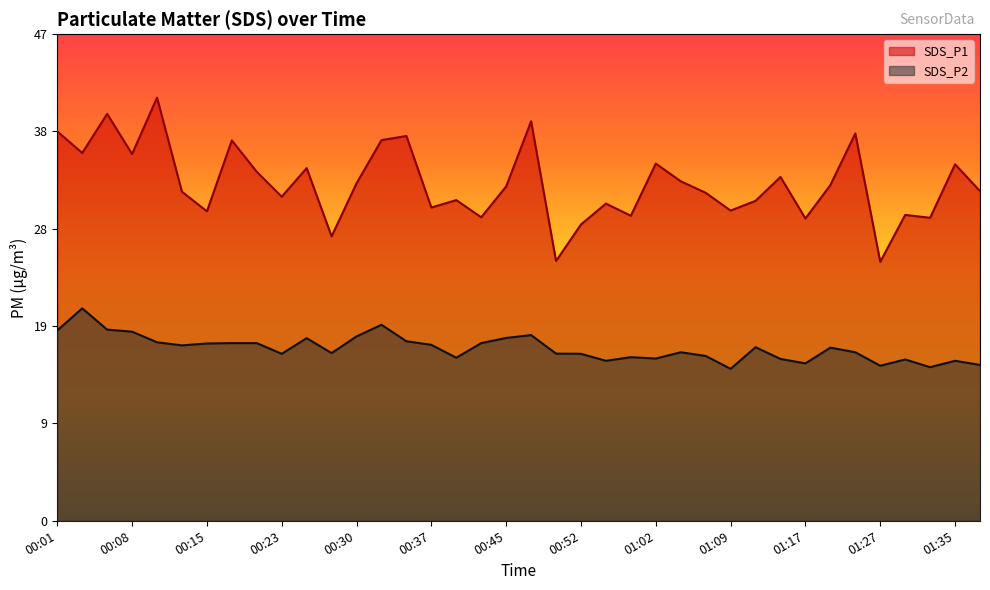

What is the sum of the SDS_P1 values at 01:27 and 01:02?

59.9